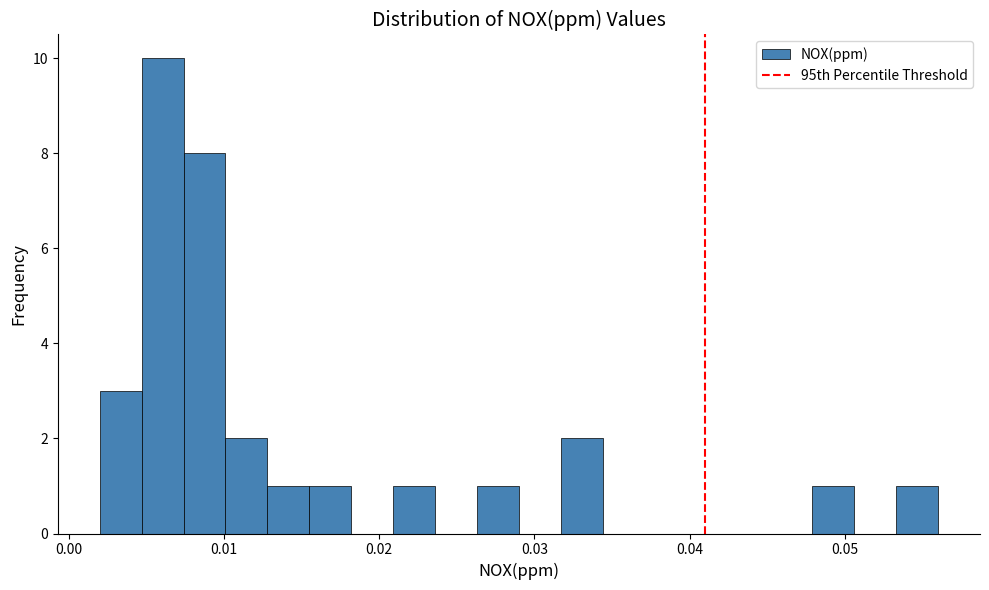

Read against the x-axis, roughly where is the centre of the tallest bar?

0.006